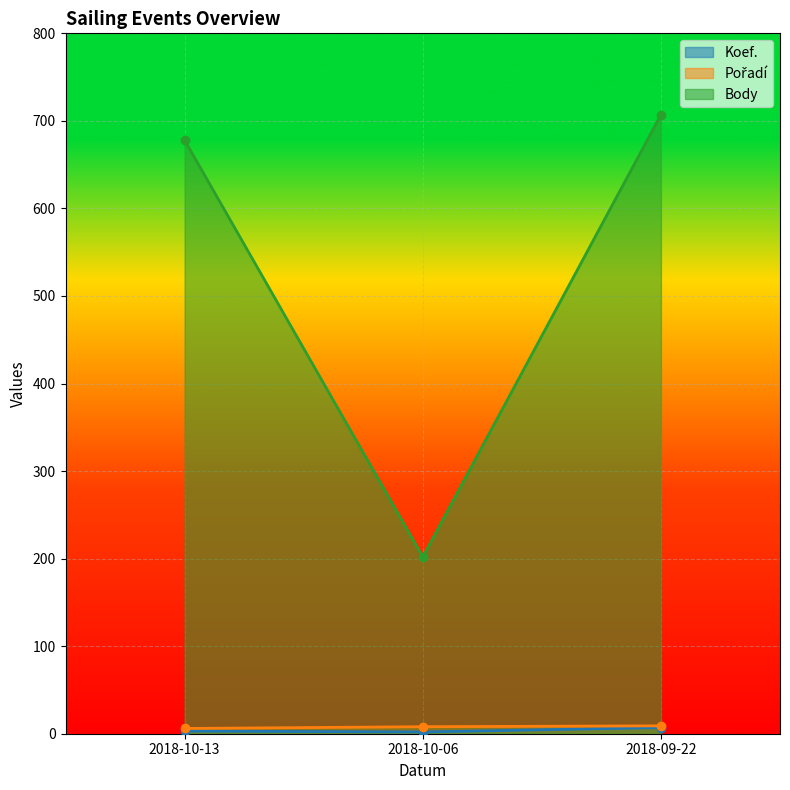

What is the difference between the Koef. values at 2018-10-06 and 2018-09-22?

5